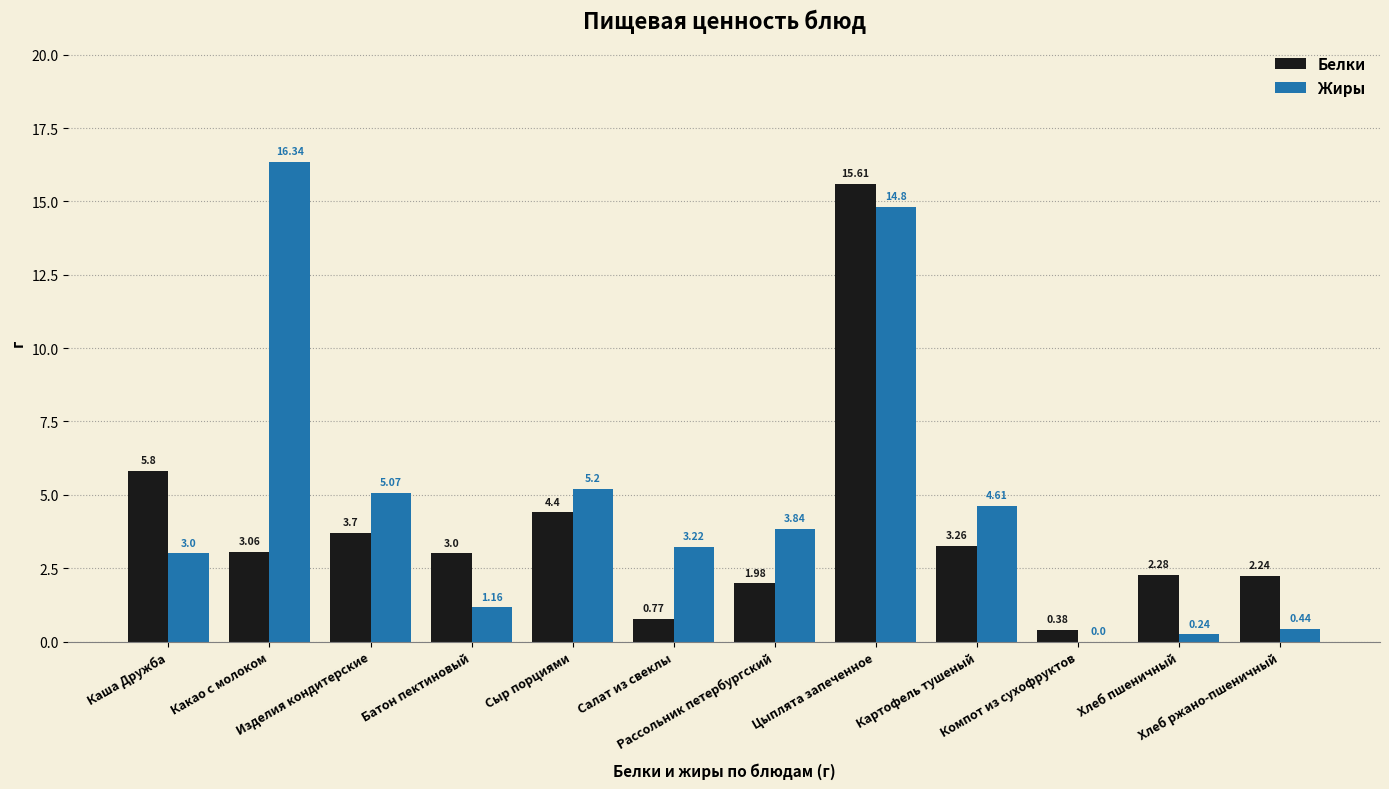

Which series changed the most between Салат из свеклы and Картофель тушеный?

Белки